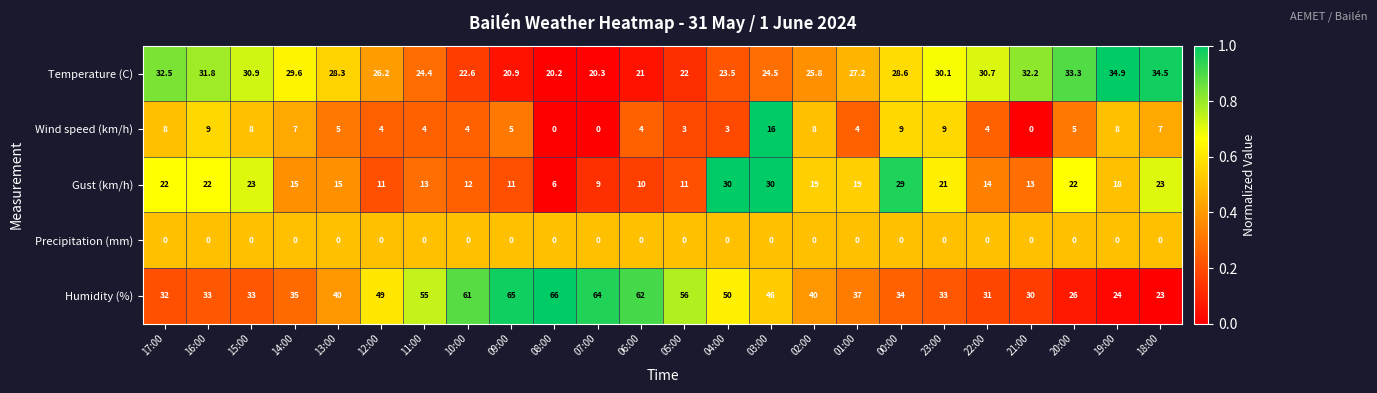

What is the spread (max minus min) of values at 02:00?

40.0